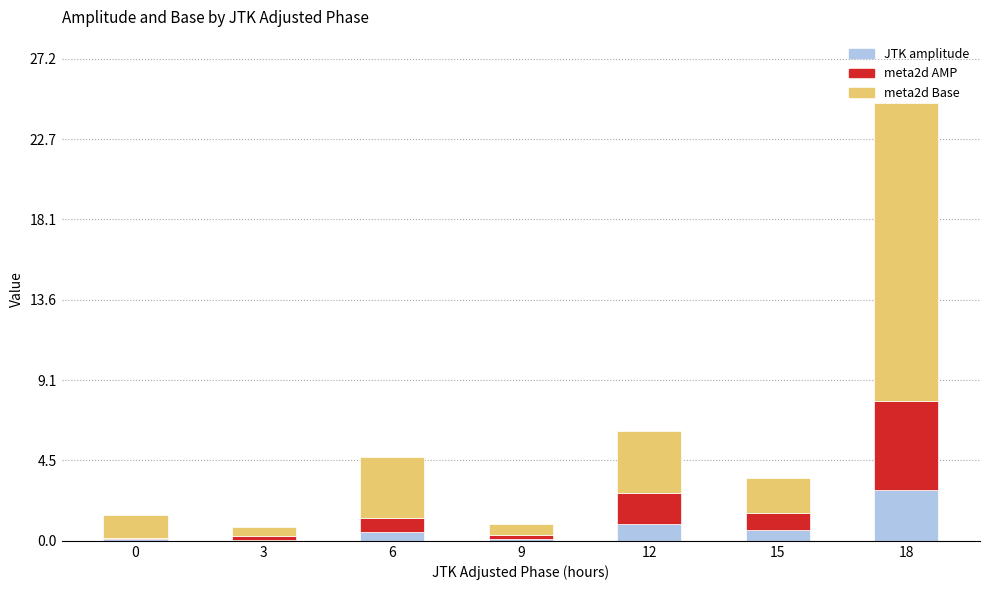

At which category is the sum across all series the highest?

18